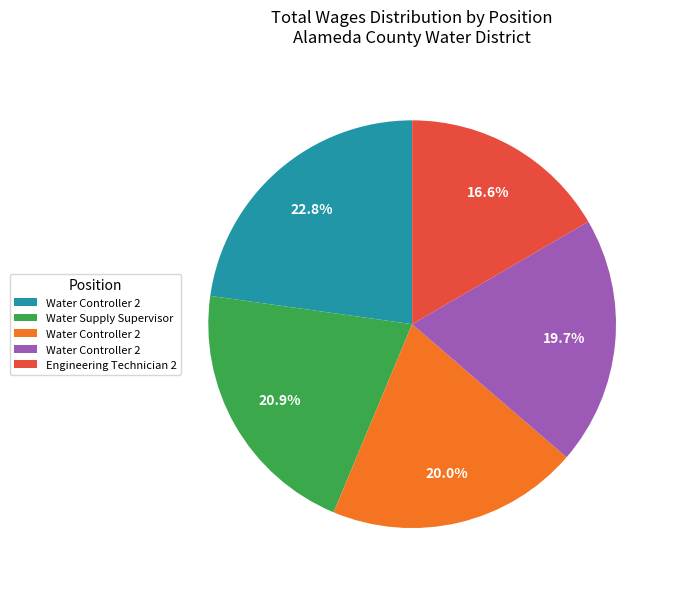

Is there any slice that represents more than half of the pie?

No